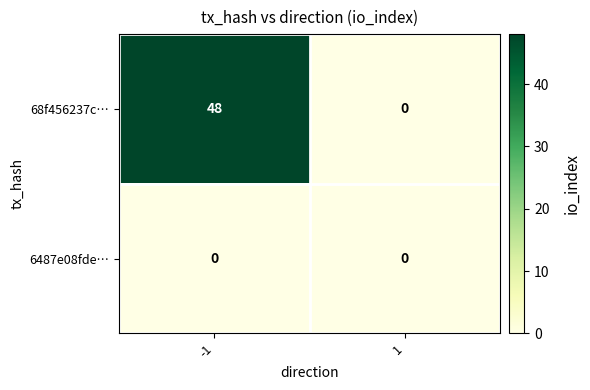

Which series has the largest range (max minus min)?

68f456237c…